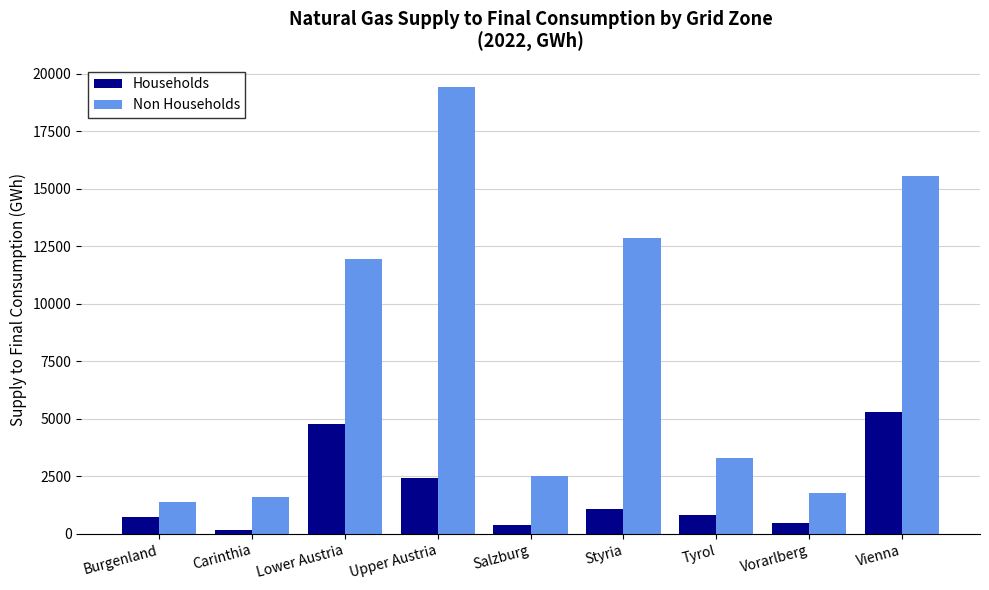

What is the total value across all series at Vorarlberg?

2265.7